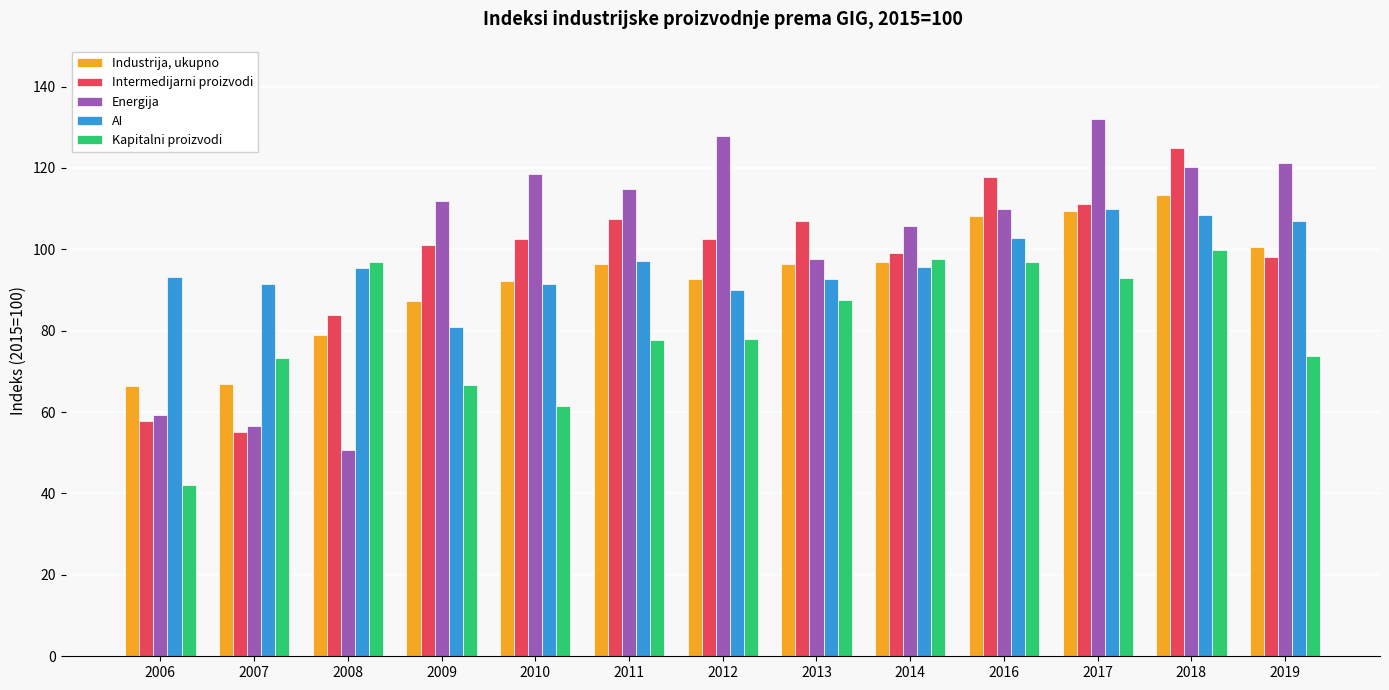

Between 2008 and 2013, which series saw the biggest shift?

Energija